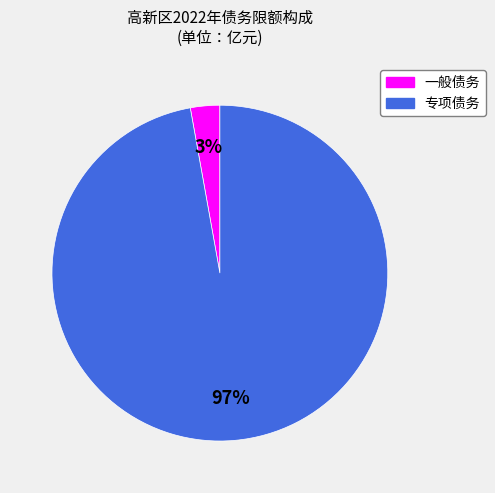

Do 一般债务 and 专项债务 together represent more than half of the pie?

Yes